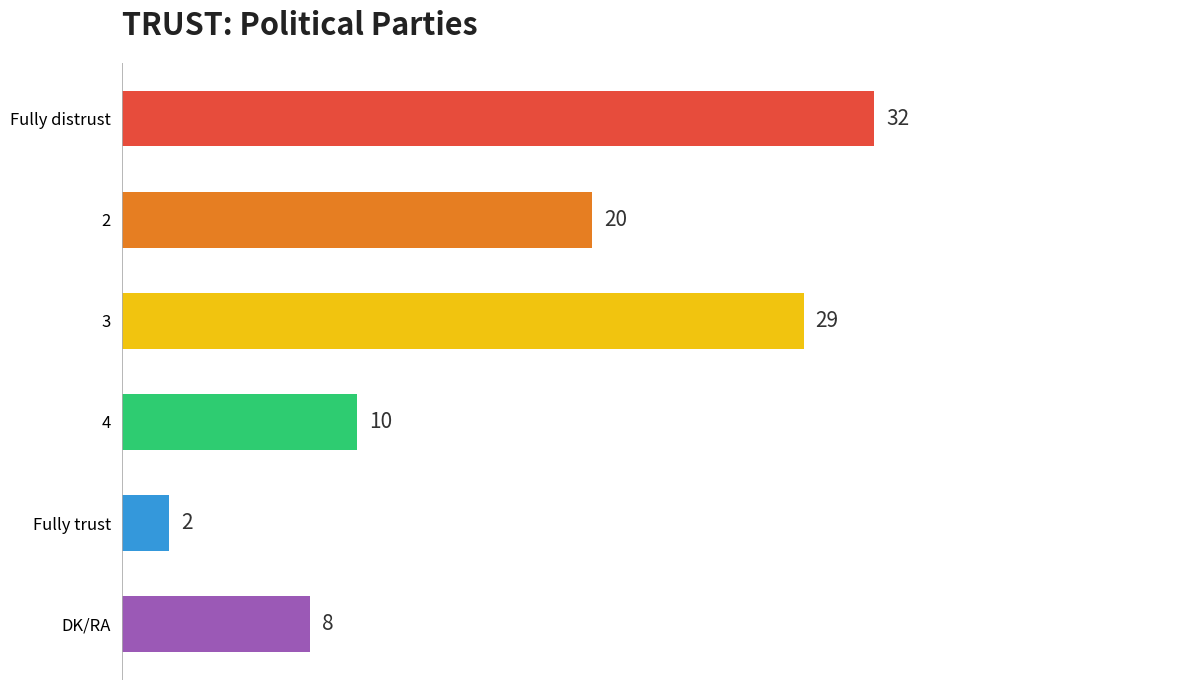

What is the ratio of the value at Fully distrust to the value at Fully trust?

16.0